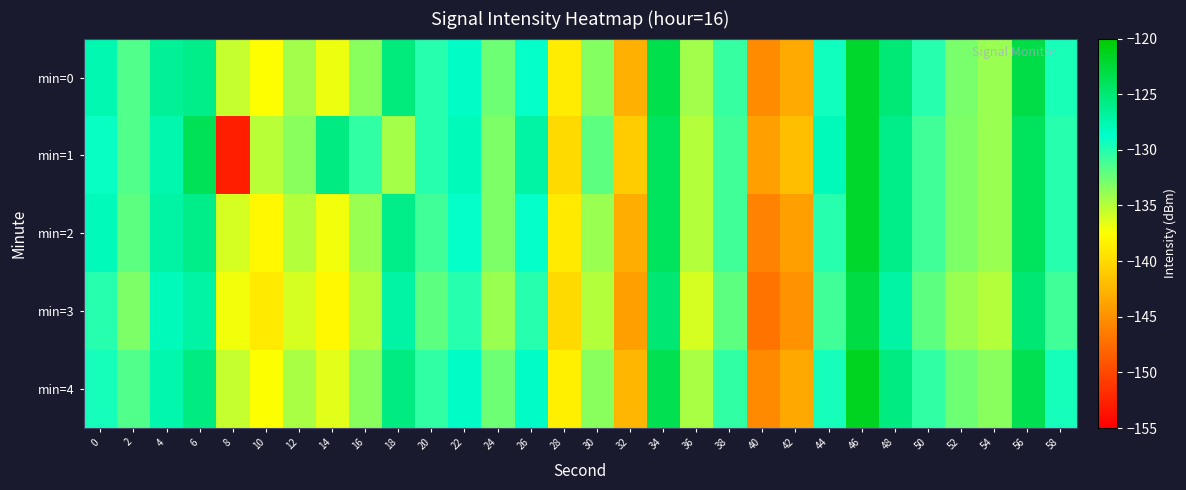

How many data points does each series have?

30